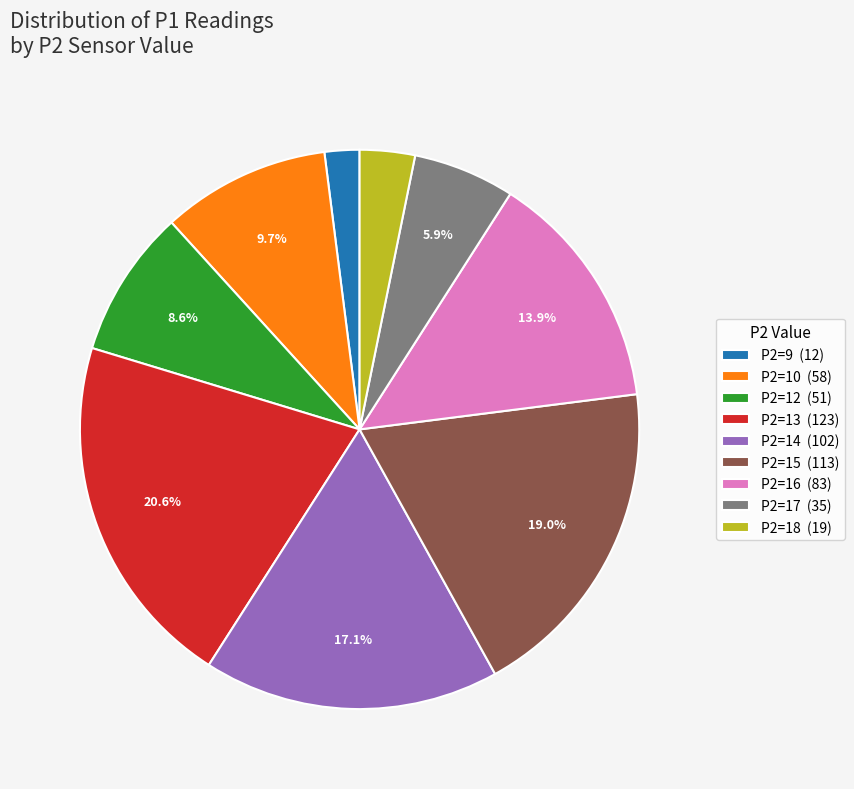

What is the smallest slice in the pie chart?

P2=9 (12)